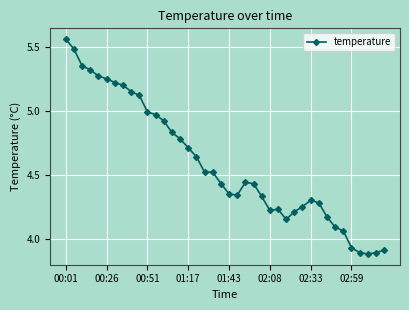

True or false: there are more than 1 points higher than both neighbors.

True